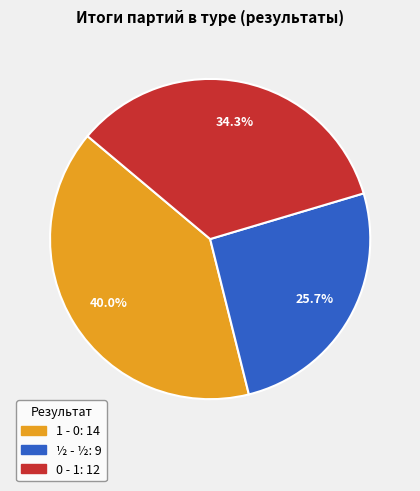

Which slice is the smallest?

½ - ½